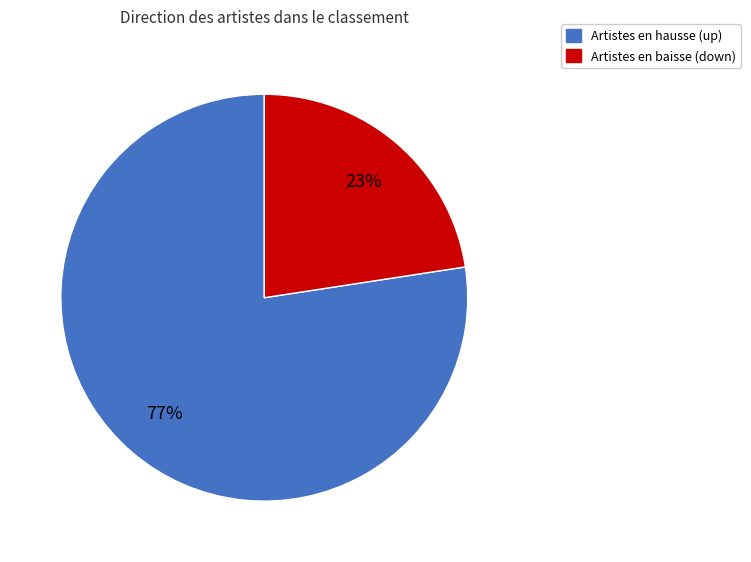

Is there any slice that represents more than half of the pie?

Yes